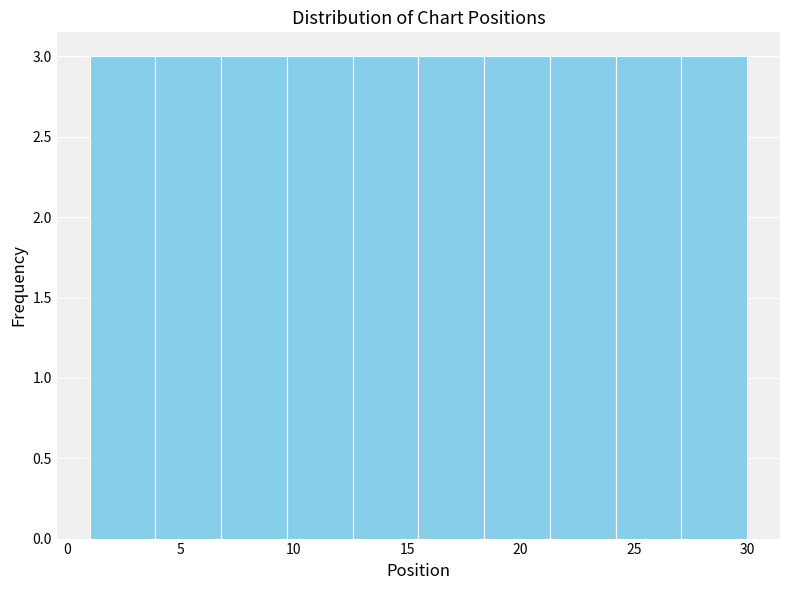

What is the height of the bar covering 6.8 to 9.7 on the x-axis? Neither the bar edges nor the heights are printed on the chart, so give them approximately, as read against the axes.

3